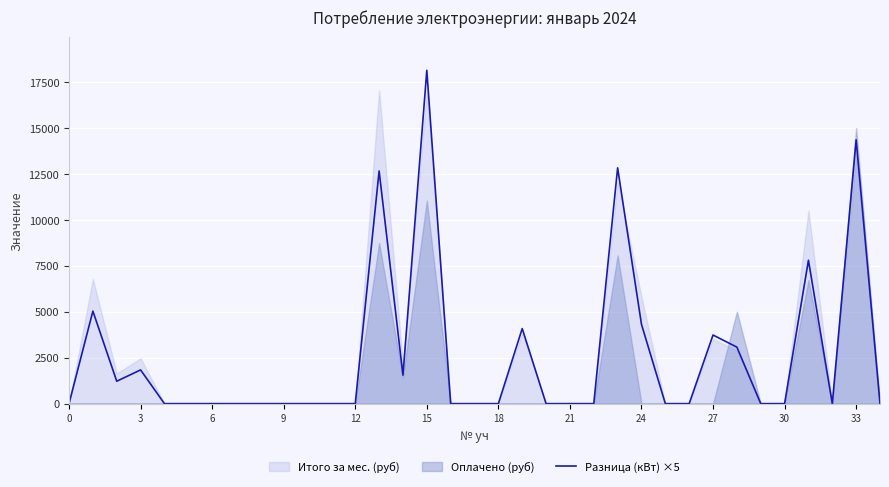

The value of Разница (кВт) ×5 at 21 is 11393. True or false?

False